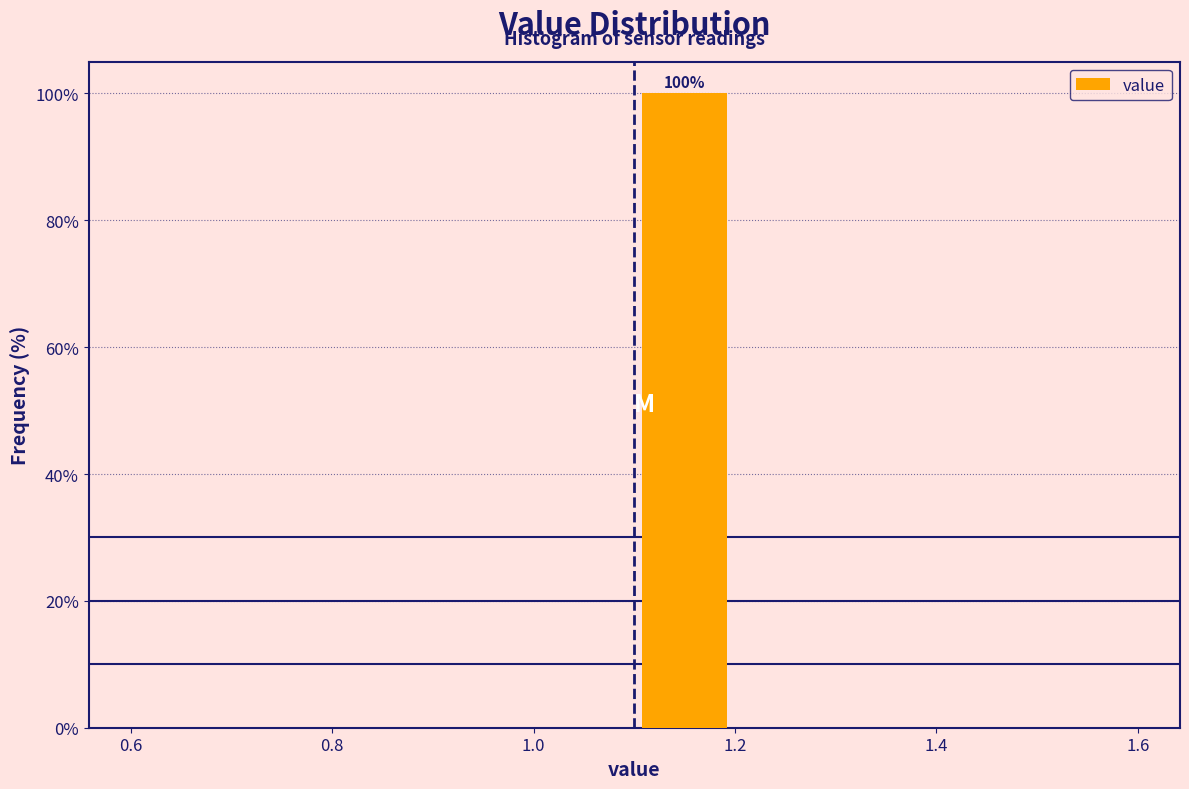

Over which range of the x-axis is the bar tallest?

1.1 to 1.2